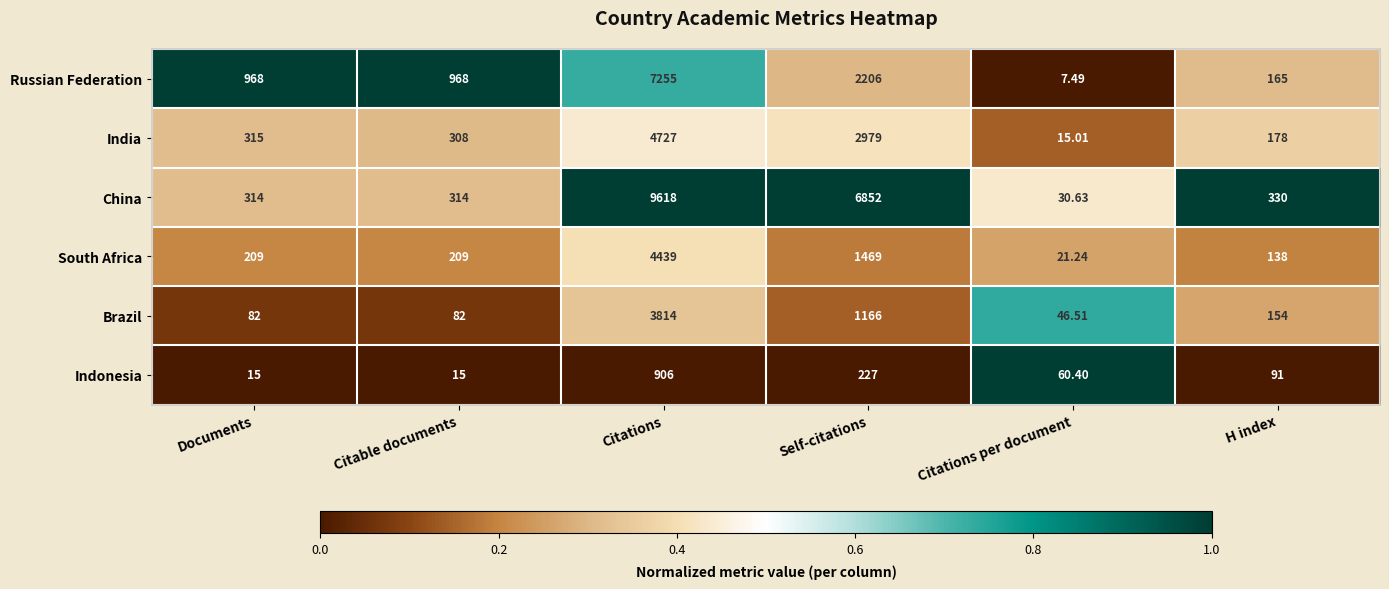

List the series in order of their peak value, highest first.

China, Russian Federation, India, South Africa, Brazil, Indonesia